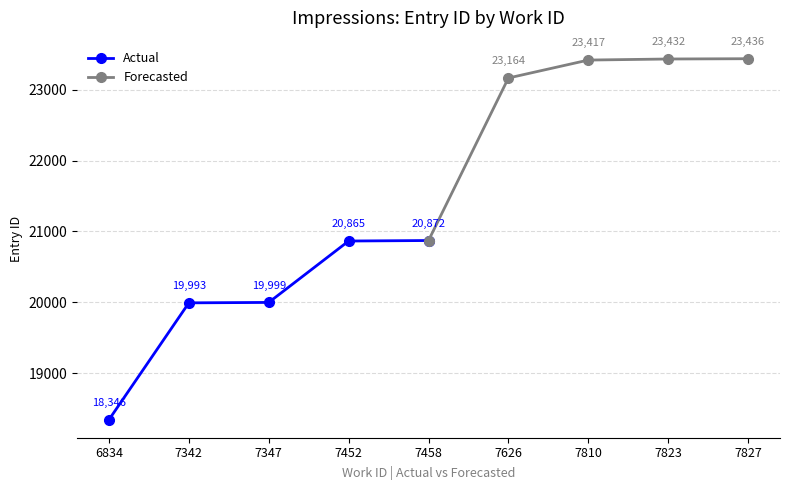

Where is Forecasted nearest to the value 22154?

7626